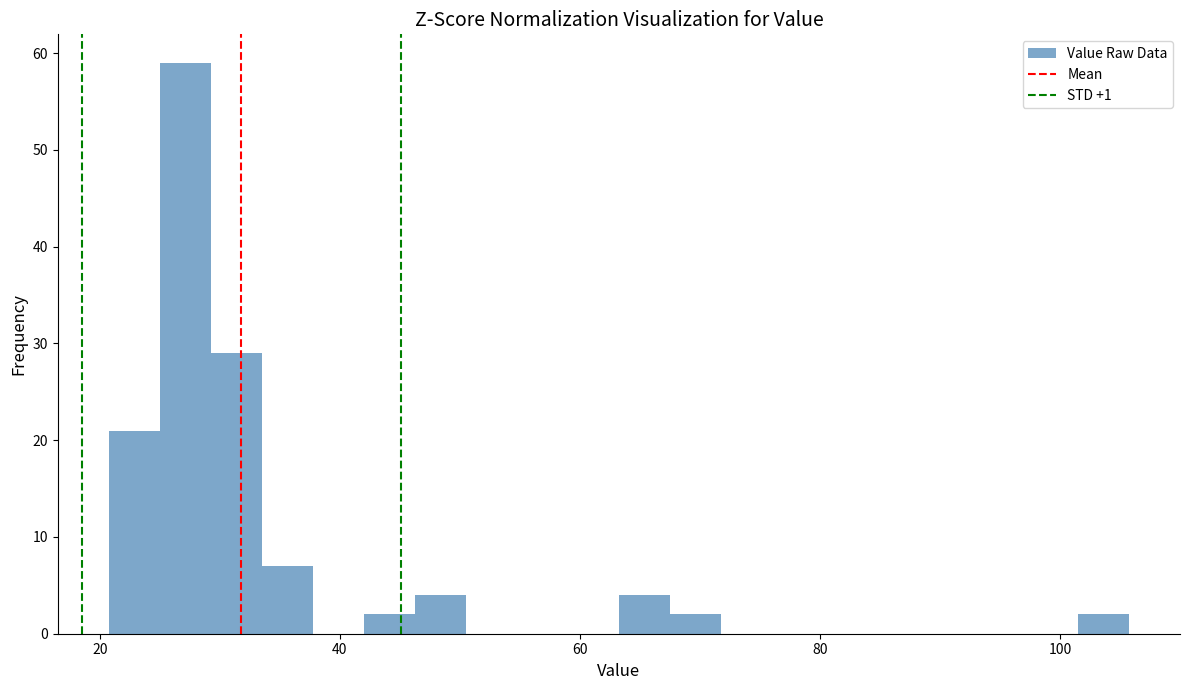

Around what value on the x-axis is the tallest bar? Give the approximate position of its centre, as read against the axis.

28